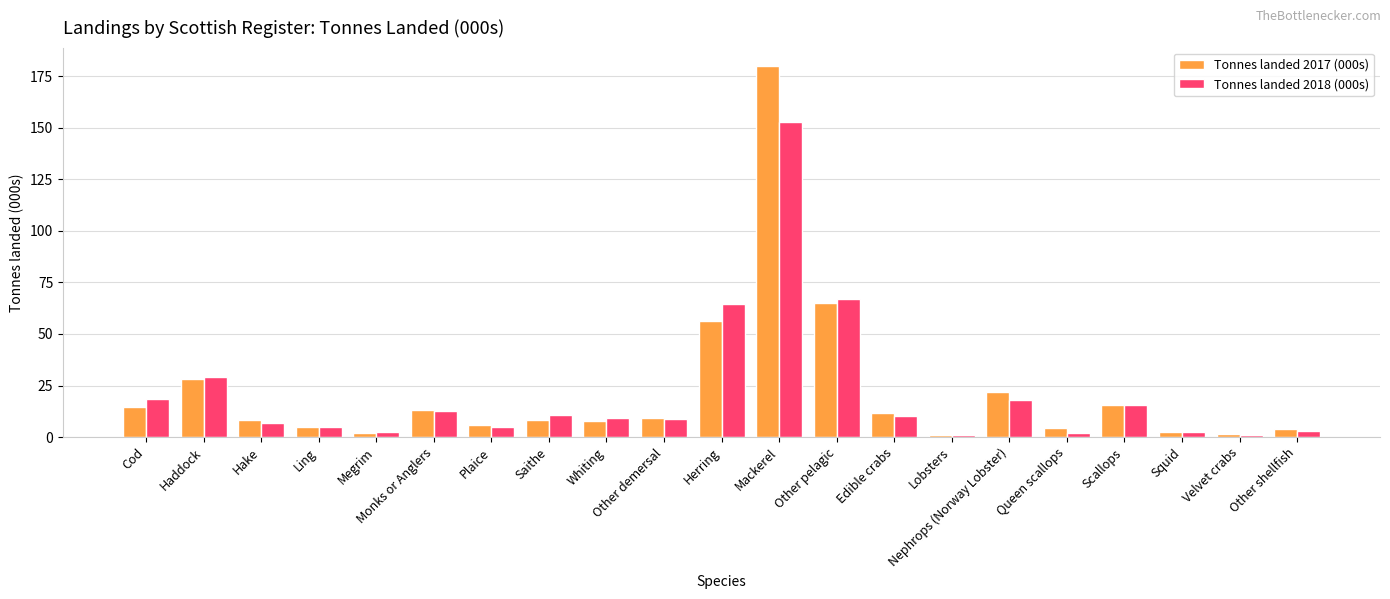

What is the highest value of the Tonnes landed 2017 (000s) series?

180.0